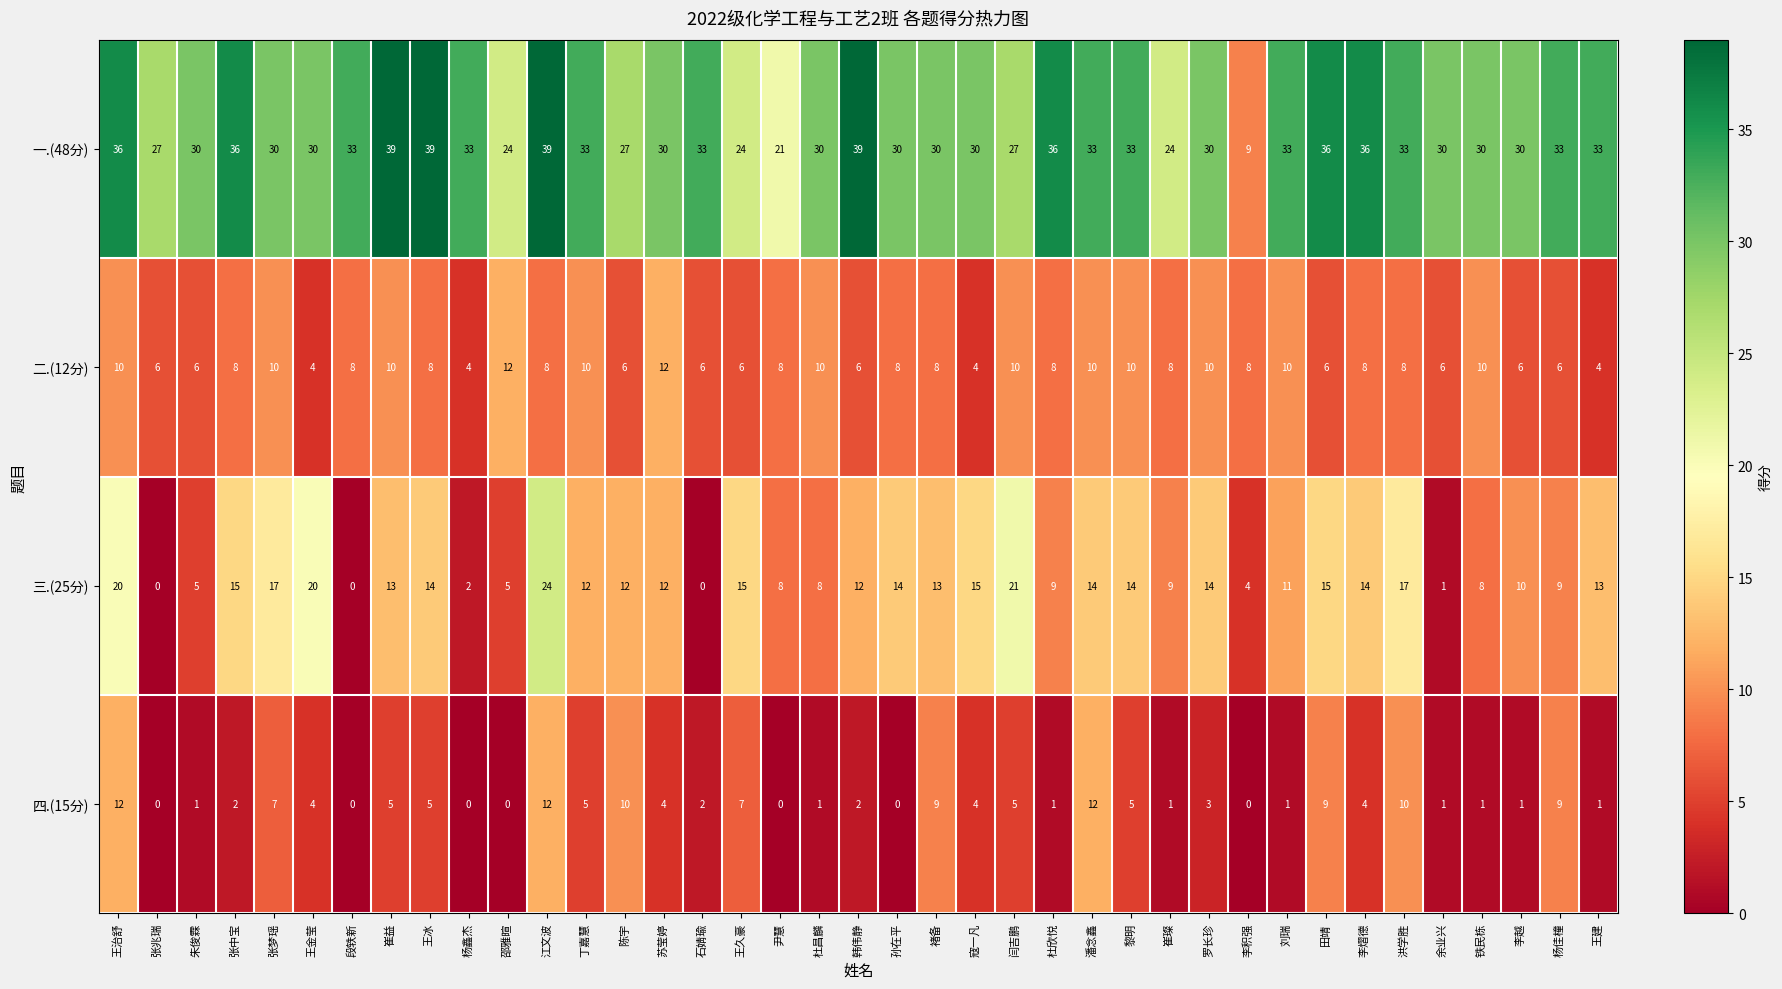

What is the difference between the highest and lowest values at 张兆瑞?

27